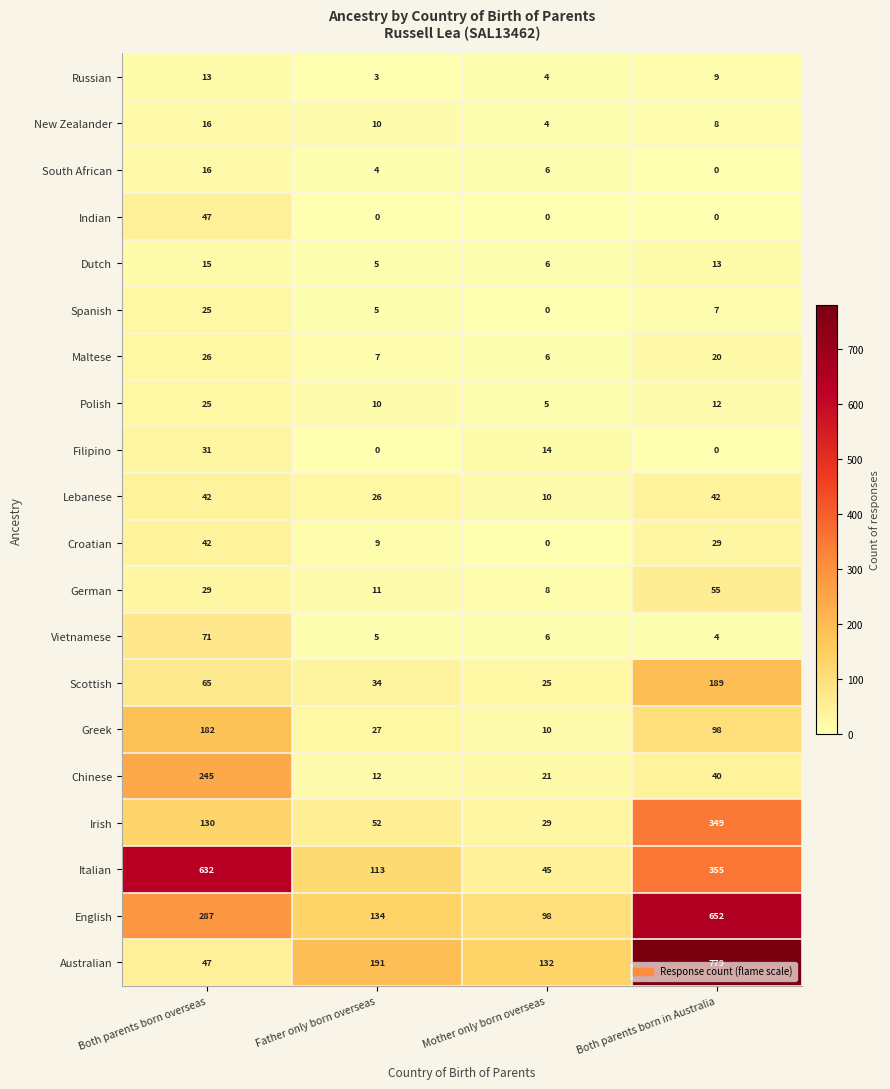

Which series has the largest total across all categories?

English